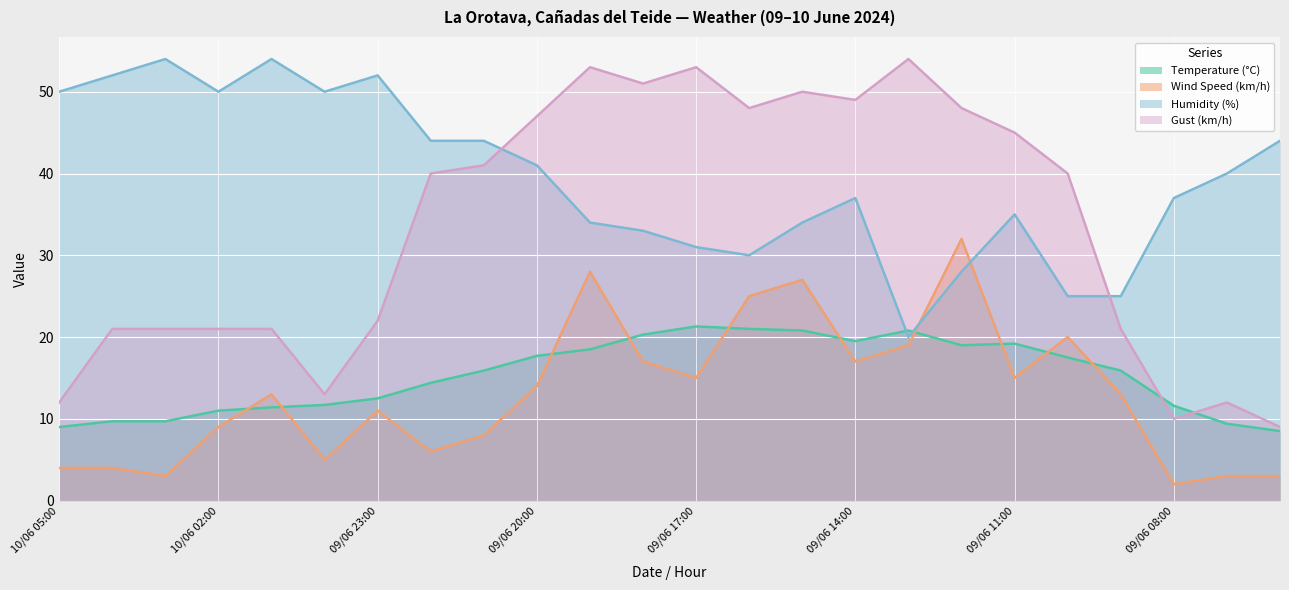

Rank the categories by Humidity (%) value from lowest to highest.

09/06 13:00, 09/06 10:00, 09/06 09:00, 09/06 12:00, 09/06 16:00, 09/06 17:00, 09/06 18:00, 09/06 19:00, 09/06 15:00, 09/06 11:00, 09/06 14:00, 09/06 08:00, 09/06 07:00, 09/06 20:00, 09/06 22:00, 09/06 21:00, 09/06 06:00, 10/06 05:00, 10/06 02:00, 10/06 00:00, 10/06 04:00, 09/06 23:00, 10/06 03:00, 10/06 01:00